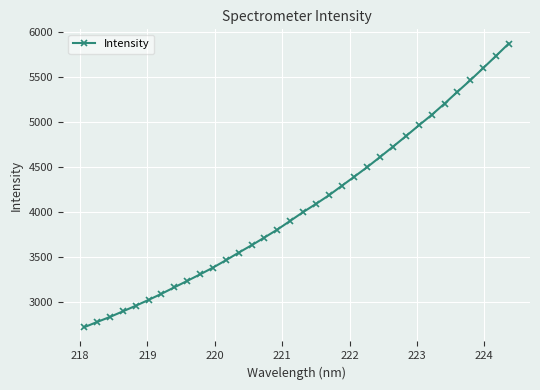

What is the value of the 19th point from the left?

4091.2